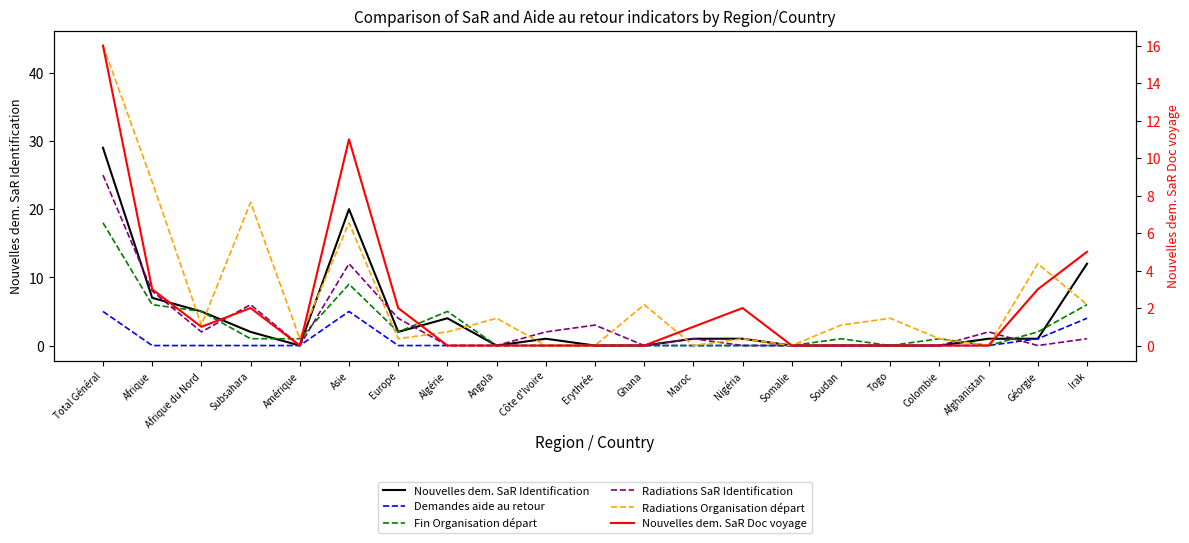

Which series changed the most between Total Général and Ghana?

Radiations Organisation départ